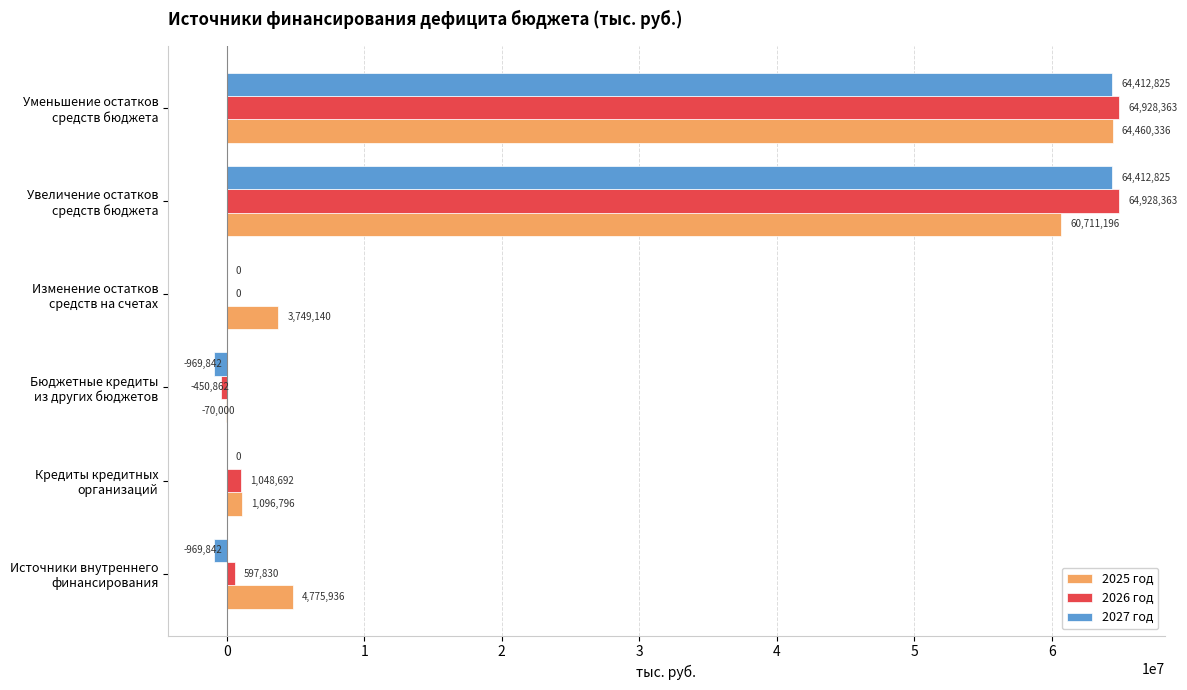

Which series has the largest total across all categories?

2025 год